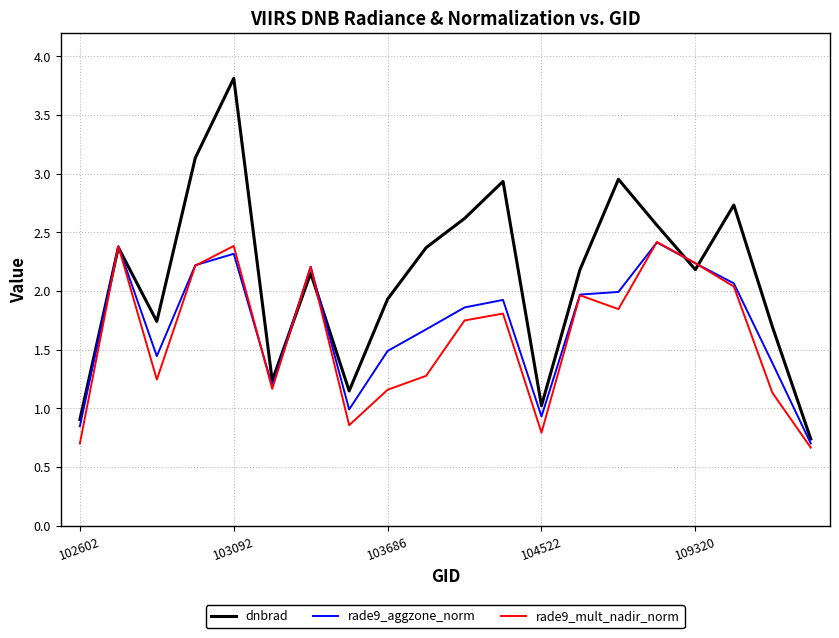

What is the greatest value displayed?

3.8